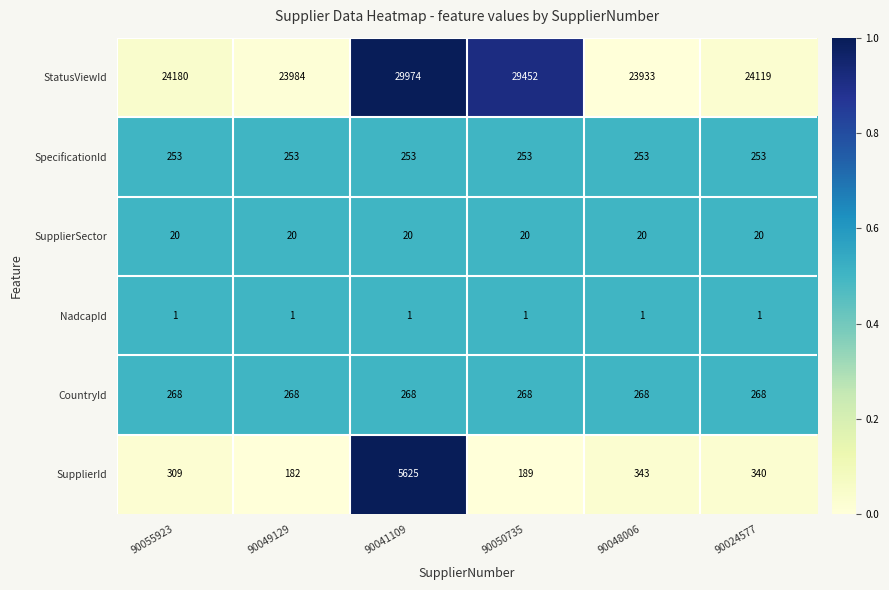

Read the SupplierId value at 90024577, to the nearest 100.

300